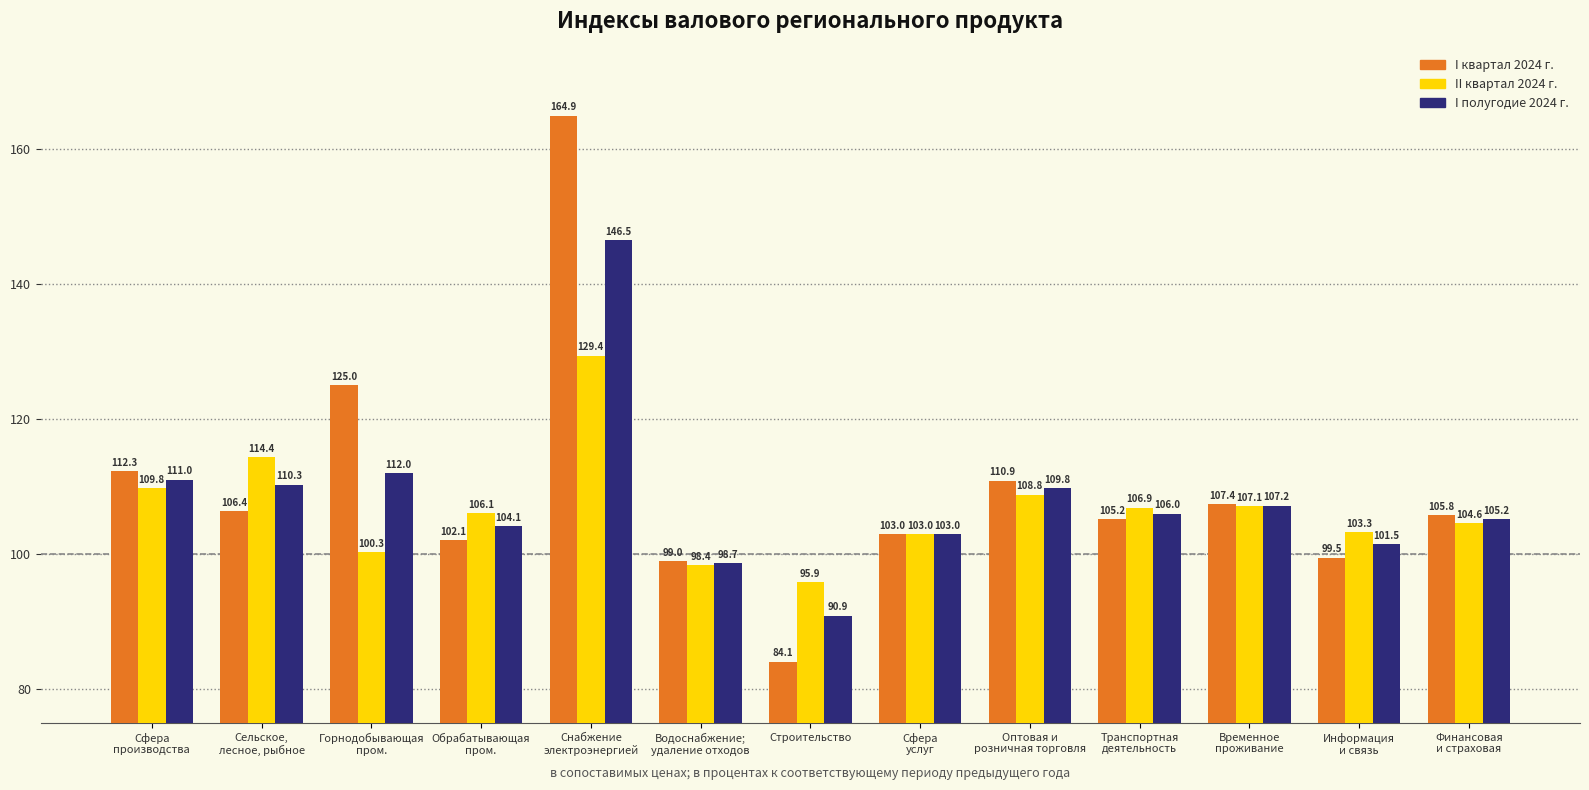

What is the sum of the II квартал 2024 г. values at Водоснабжение;
удаление отходов and Горнодобывающая
пром.?

198.7